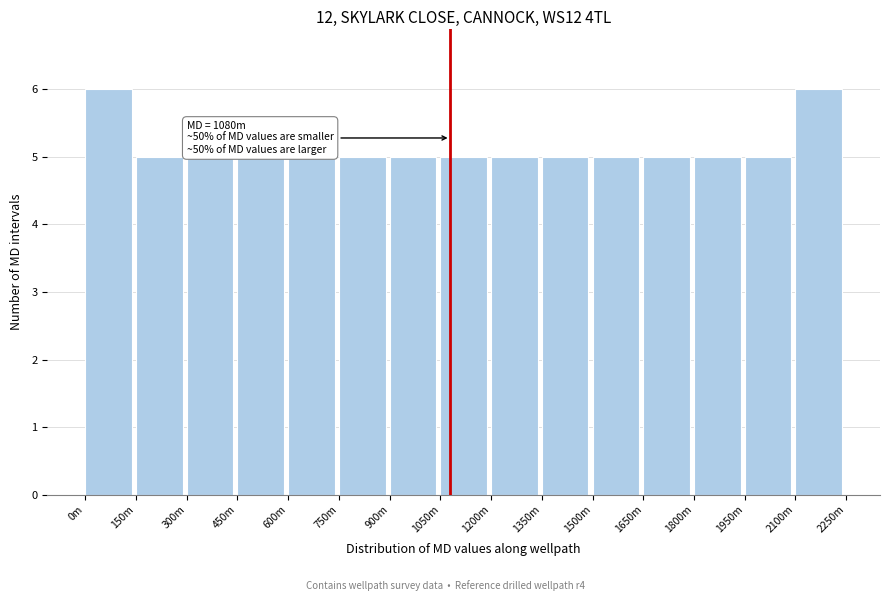

Reading left to right, transcribe all the data shown in this chart.

6	5	5	5	5	5	5	5	5	5	5	5	5	5	6